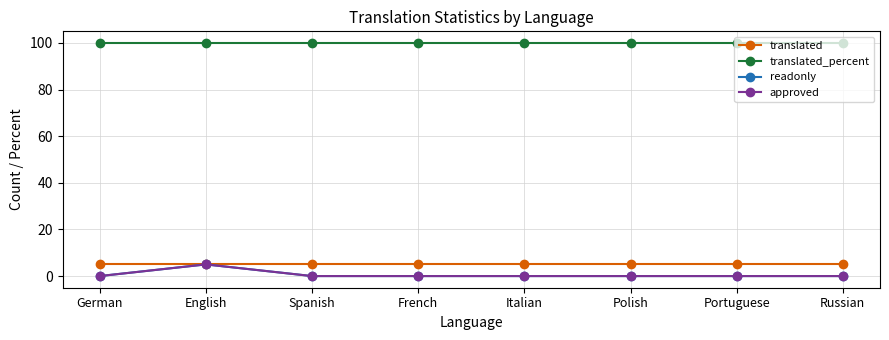

Does the chart have visible grid lines?

Yes